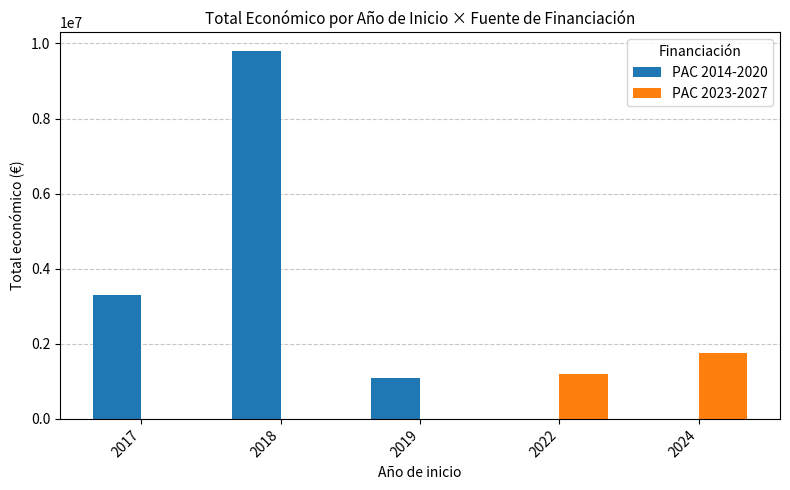

How many series are shown in this chart?

2